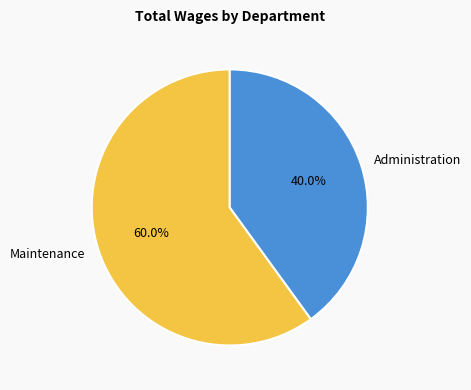

To the nearest percent, what is the average slice percentage?

50%